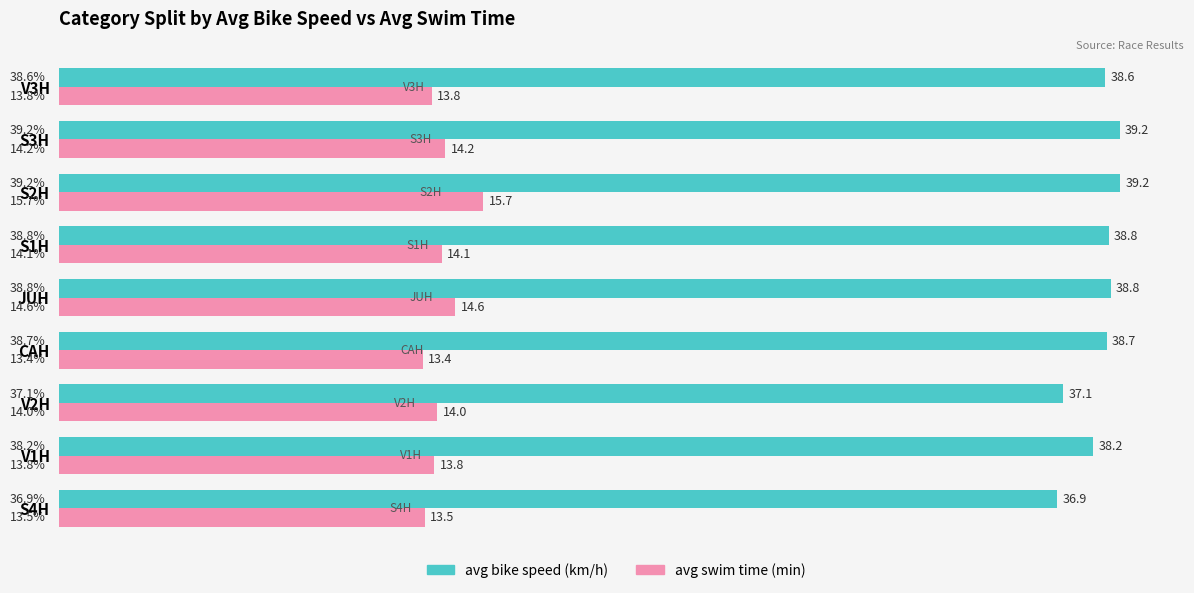

What value does the avg bike speed (km/h) series have at S3H?

39.2